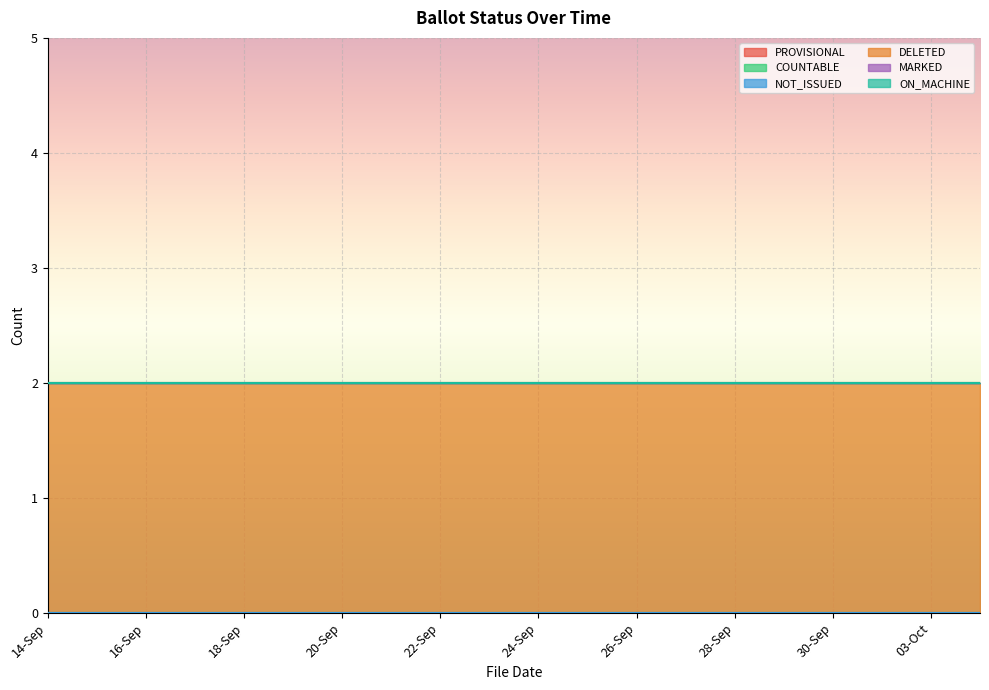

True or false: COUNTABLE and ON_MACHINE intersect in this chart.

False